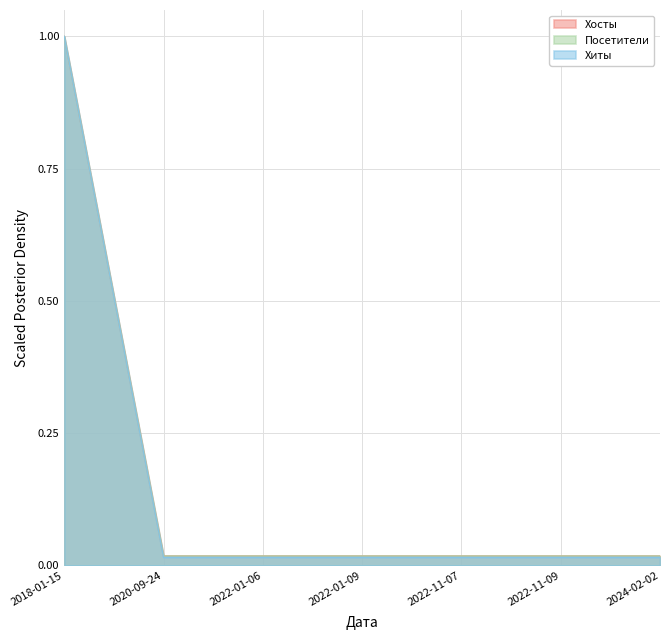

True or false: Хосты has more than 1 interior local peaks.

False